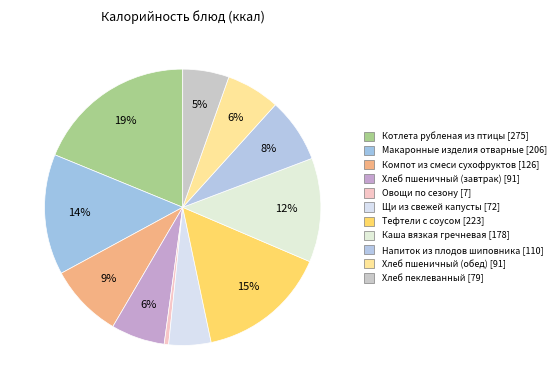

Is the sum of Каша вязкая гречневая and Щи из свежей капусты greater than half?

No